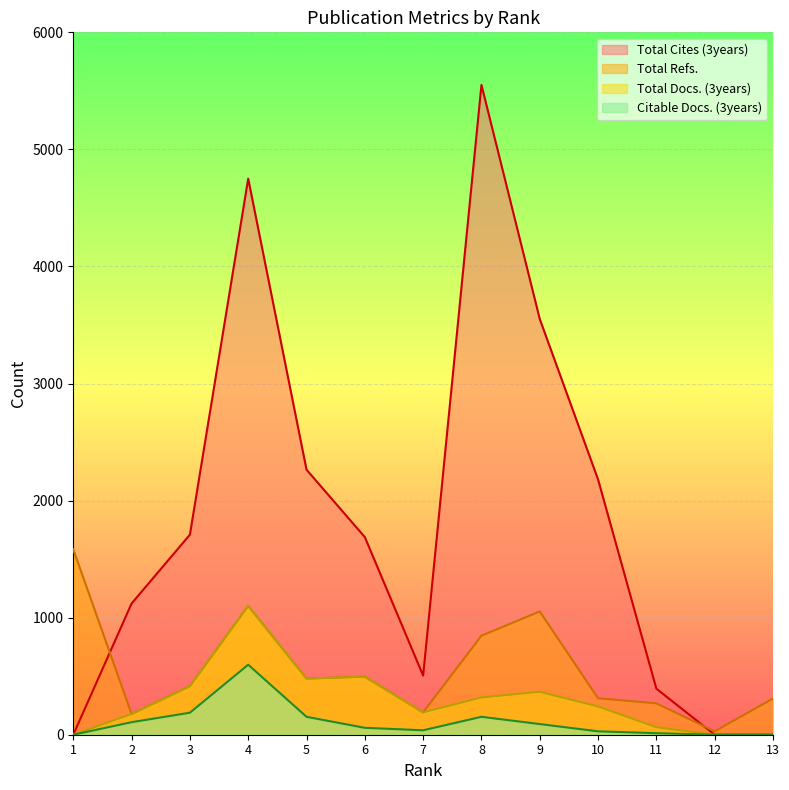

Is it true that Total Refs. equals 268 at 11?

True